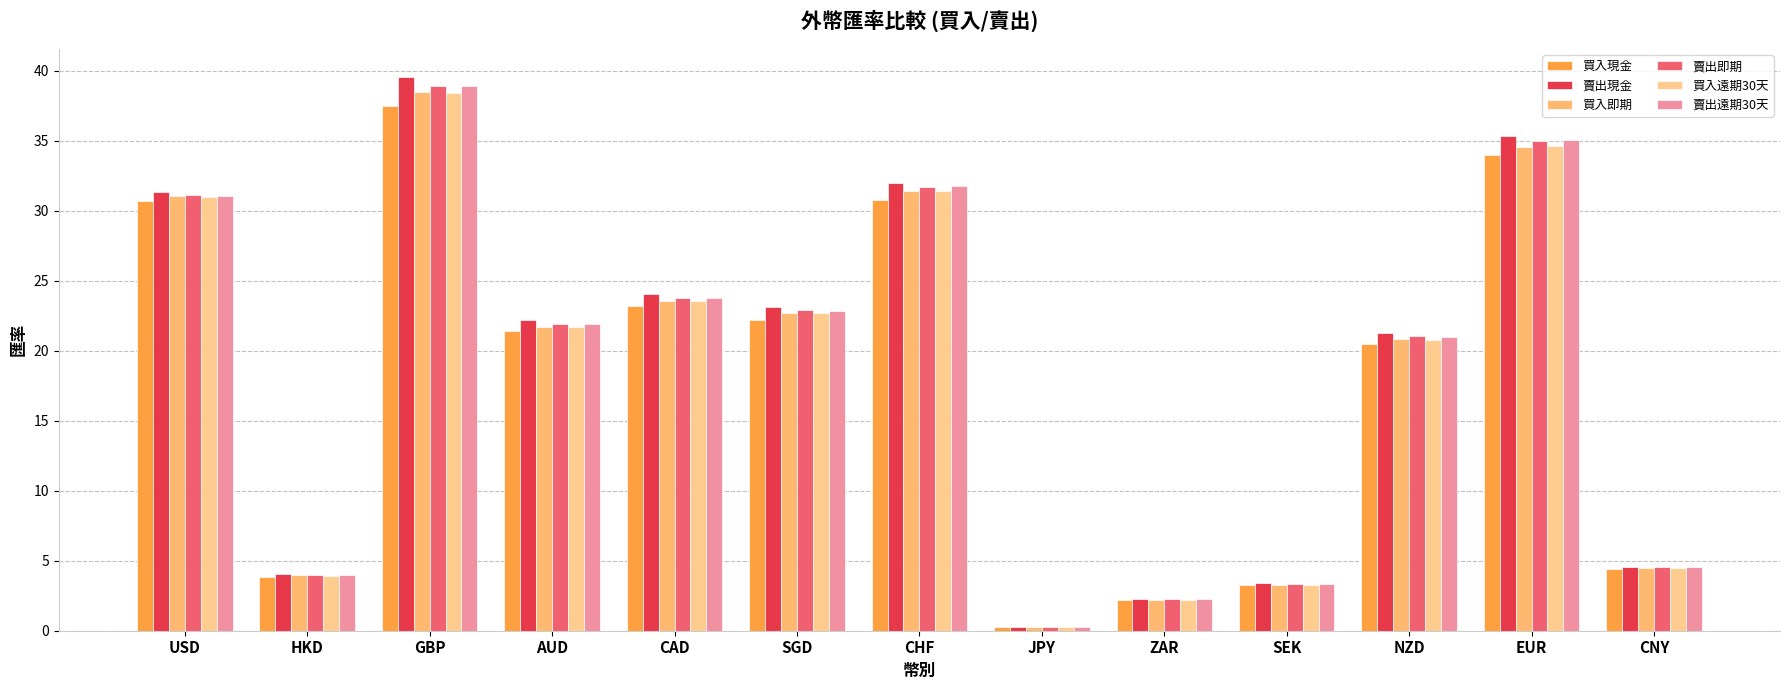

What is the label of the 4th bar from the right?

SEK